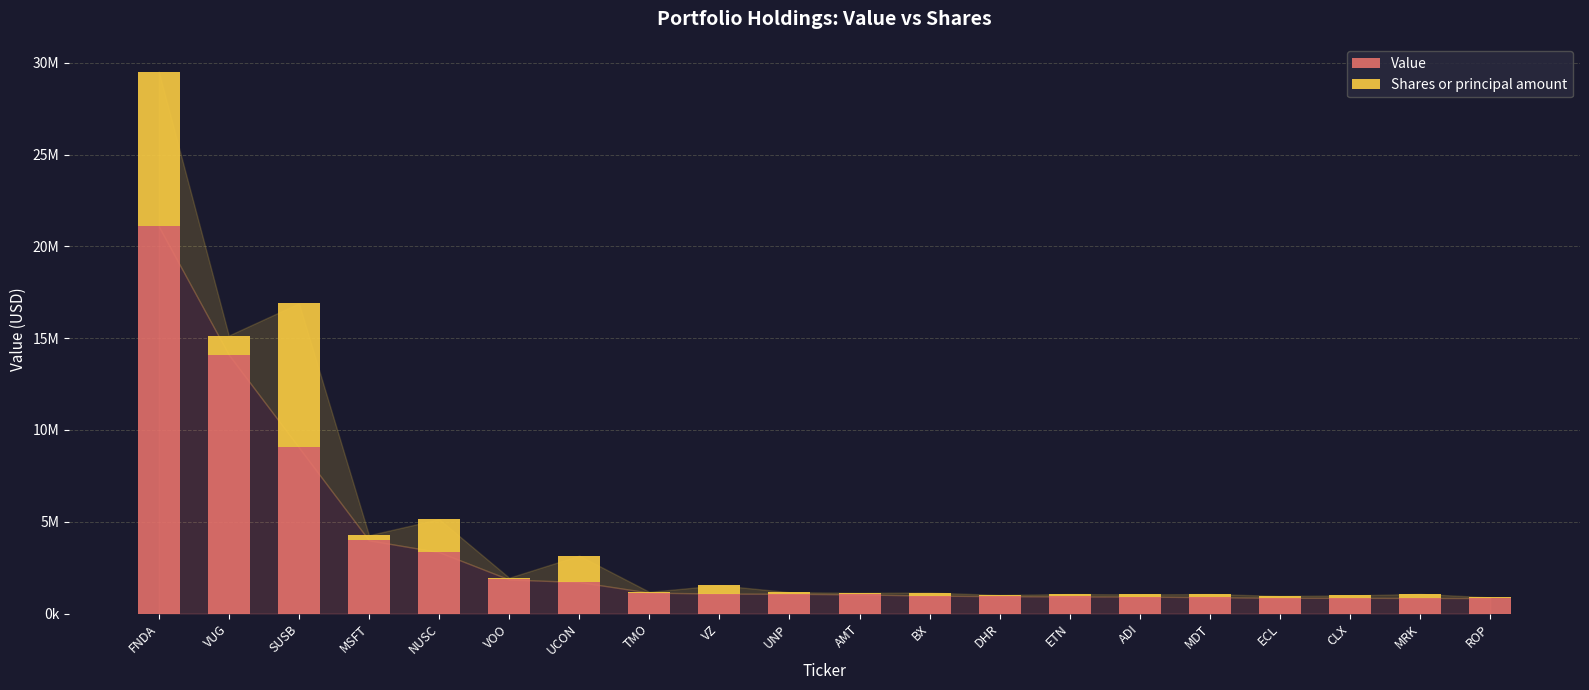

At how many categories does at least one series exceed 12136713?

2